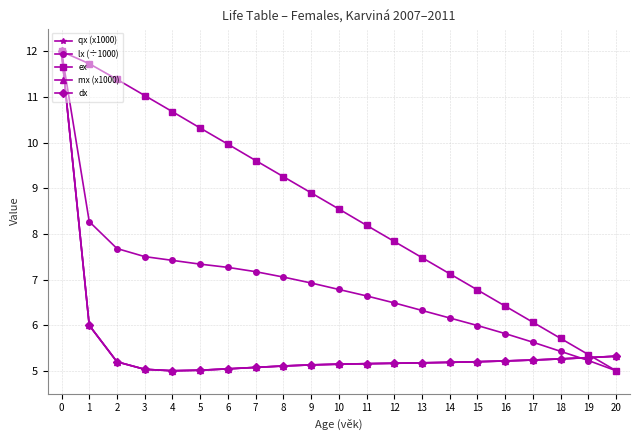

What is the value of the lx (÷1000) point at the 14th from the left?

6.3